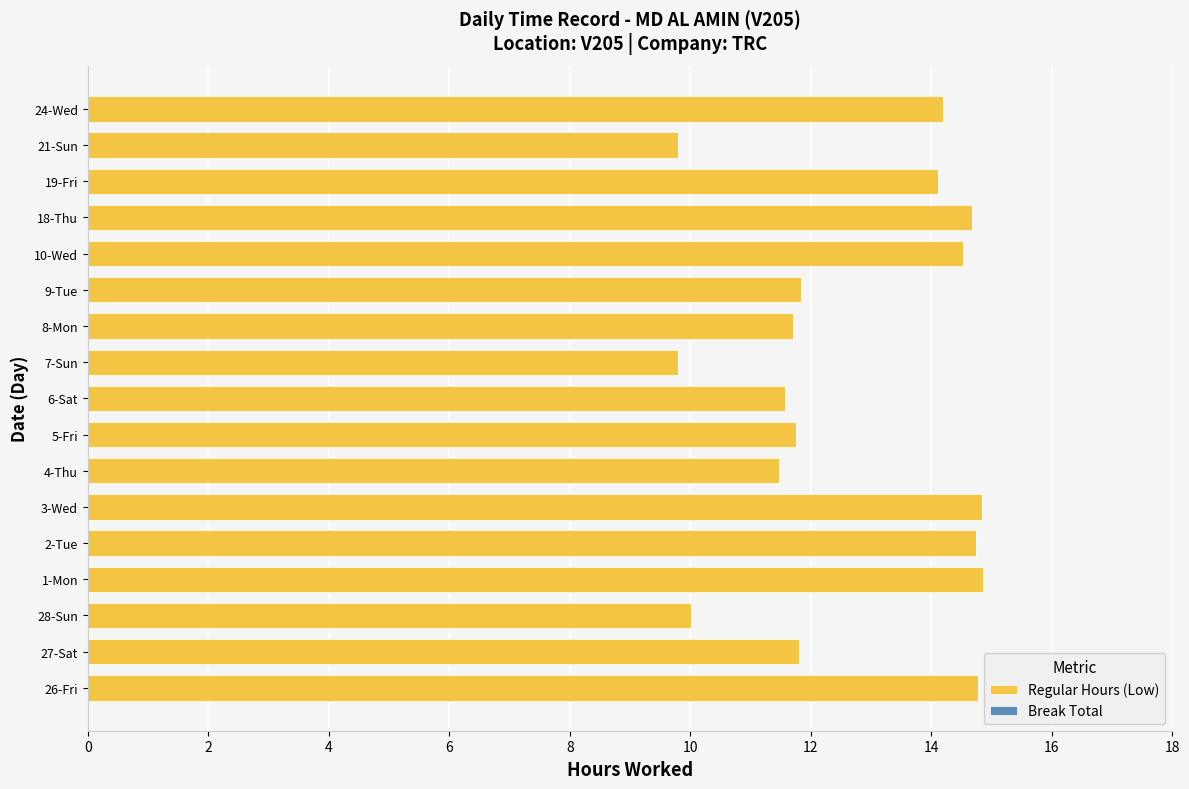

What is the ratio of the value at 26-Fri to the value at 21-Sun?

1.5